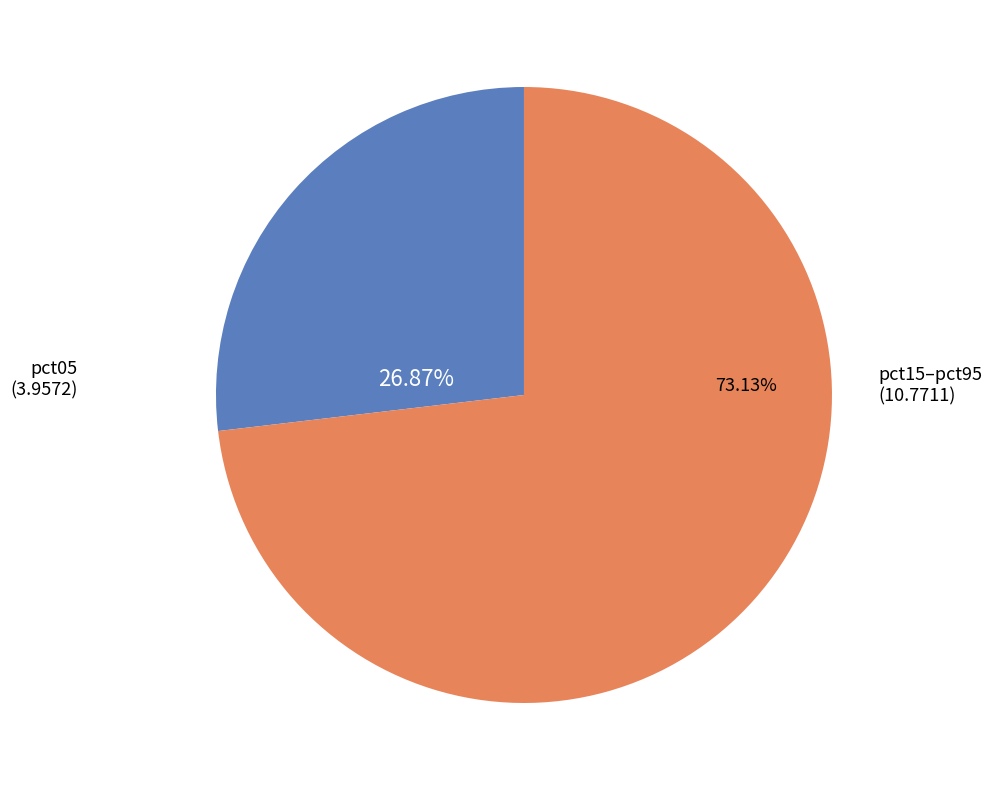

Is there any slice that represents more than half of the pie?

Yes